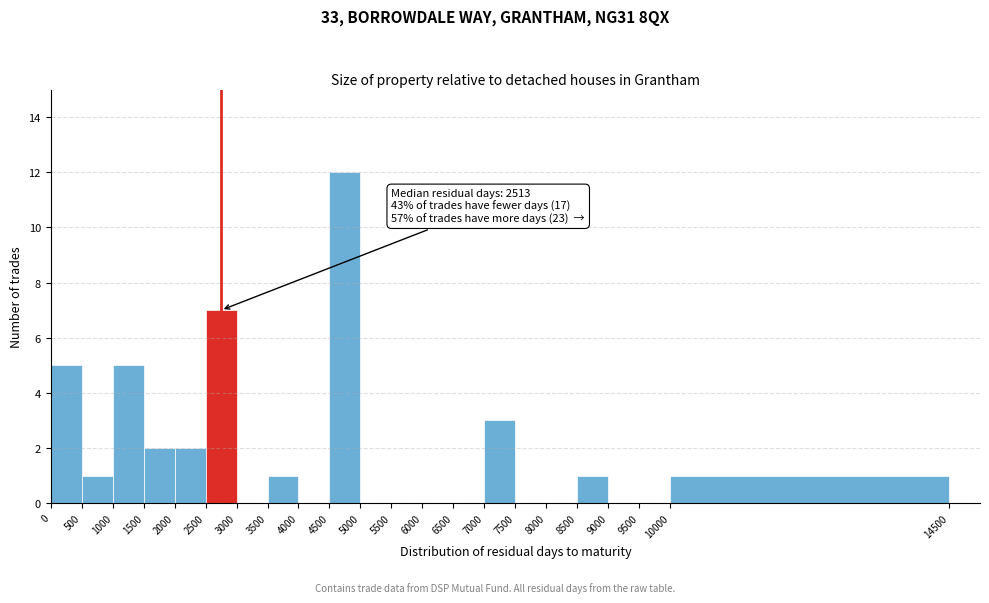

Which range on the x-axis has the tallest bar?

4500 to 5000